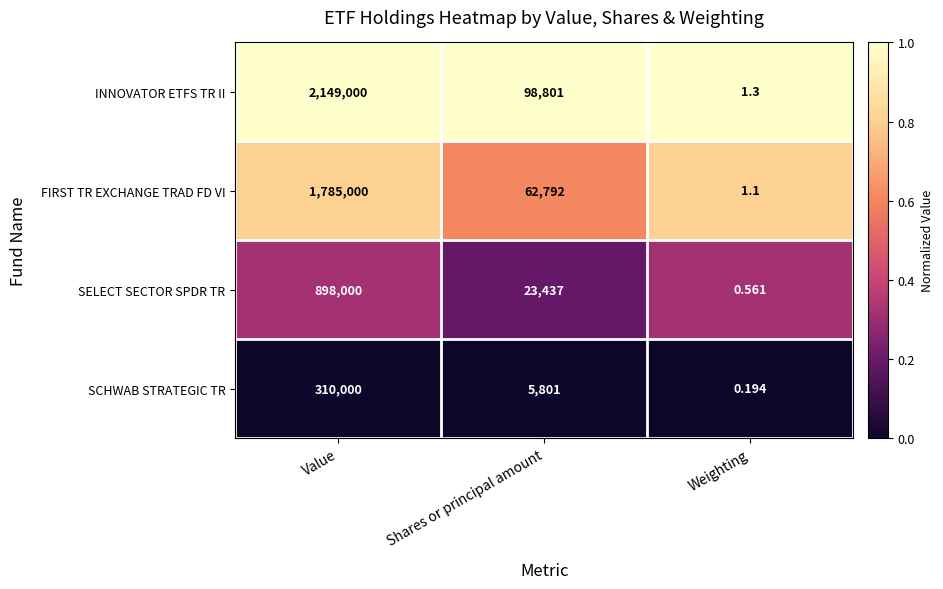

Where is INNOVATOR ETFS TR II nearest to the value 1074500?

Shares or principal amount